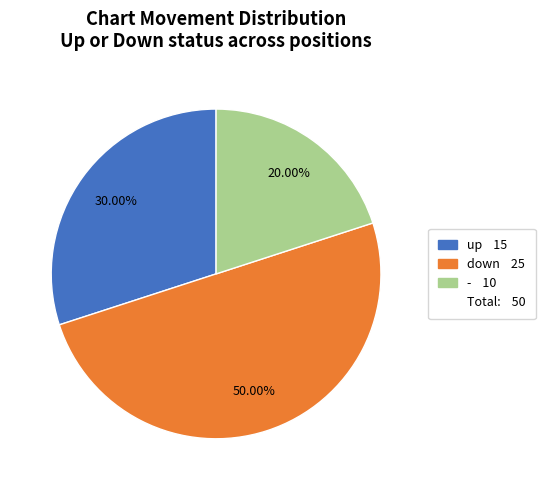

To the nearest percent, what is the difference between the largest and smallest slice percentages?

30%